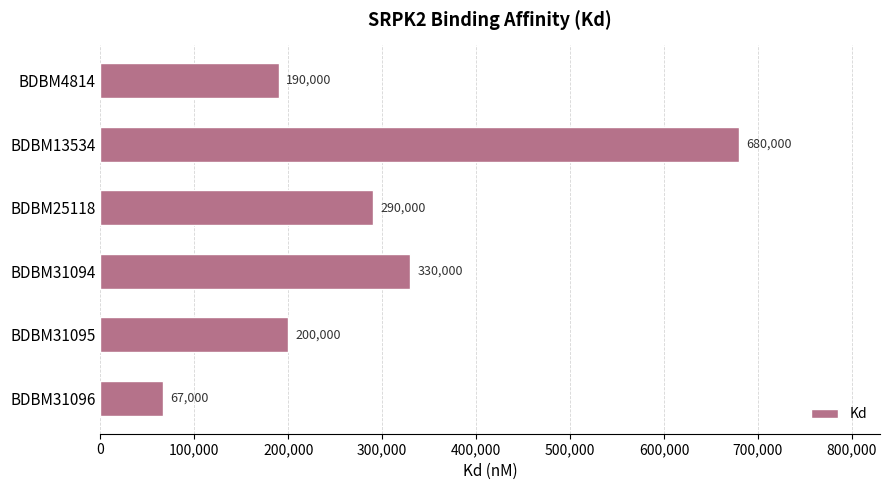

Reading top to bottom, extract all data points from this chart.

BDBM4814=190000	BDBM13534=680000	BDBM25118=290000	BDBM31094=330000	BDBM31095=200000	BDBM31096=67000